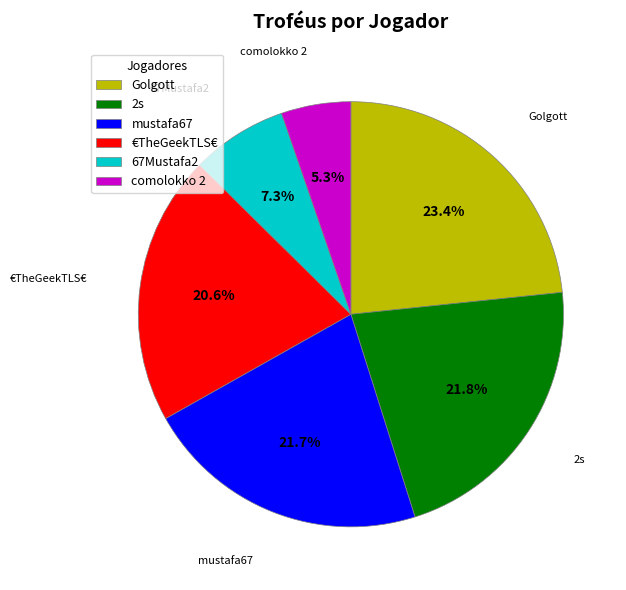

Which has a higher value, comolokko 2 or €TheGeekTLS€?

€TheGeekTLS€